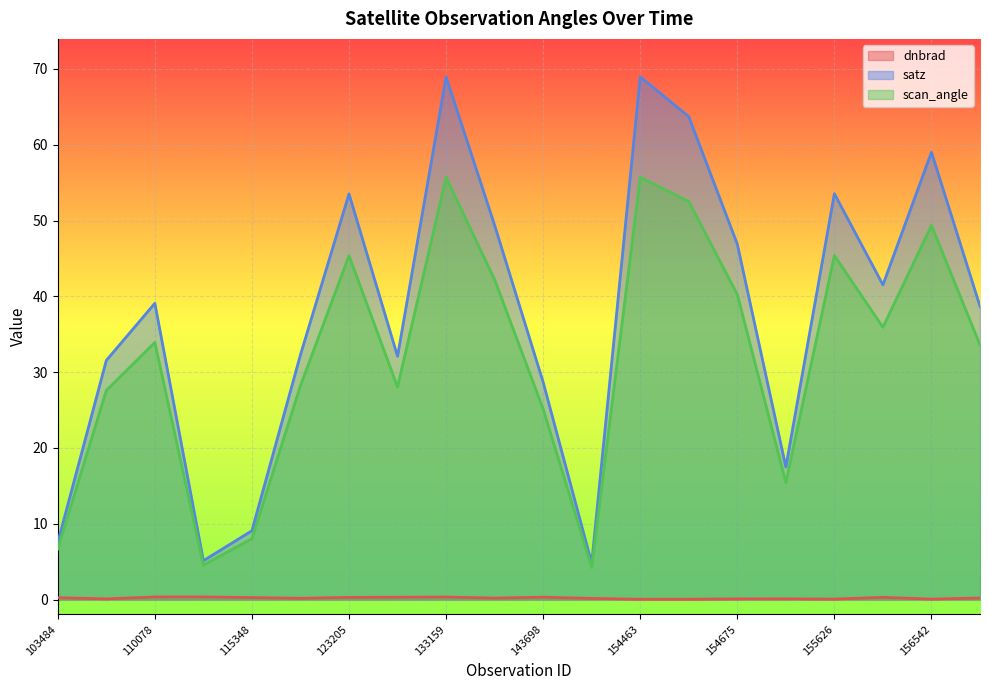

Reading right to left, list all the values displayed in this chart.

dnbrad: 156725=0.2	156542=0.1	156166=0.3	155626=0.1	154877=0.1	154675=0.1	154476=0.0	154463=0.0	151094=0.1	143698=0.3	143097=0.2	133159=0.3	132798=0.3	123205=0.3	121771=0.2	115348=0.3	110253=0.3	110078=0.3	107613=0.1	103484=0.2
satz: 156725=38.7	156542=59.0	156166=41.5	155626=53.5	154877=17.5	154675=46.9	154476=63.7	154463=69.0	151094=4.8	143698=28.7	143097=49.4	133159=69.0	132798=32.1	123205=53.5	121771=32.3	115348=9.1	110253=5.1	110078=39.1	107613=31.5	103484=7.5
scan_angle: 156725=33.6	156542=49.4	156166=35.9	155626=45.4	154877=15.4	154675=40.2	154476=52.5	154463=55.7	151094=4.2	143698=25.1	143097=42.2	133159=55.7	132798=28.0	123205=45.4	121771=28.2	115348=8.0	110253=4.5	110078=33.9	107613=27.6	103484=6.7